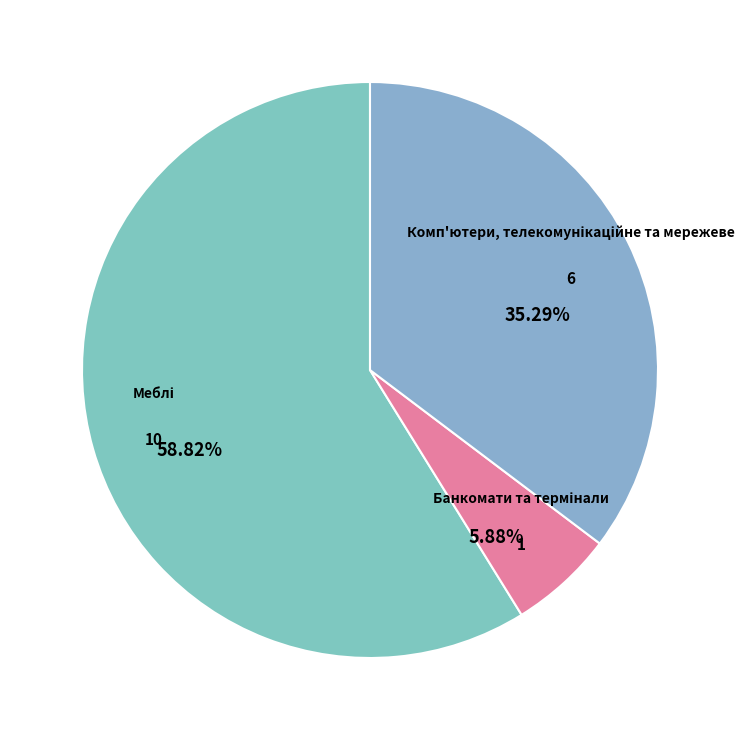

Is there any slice that represents more than half of the pie?

Yes